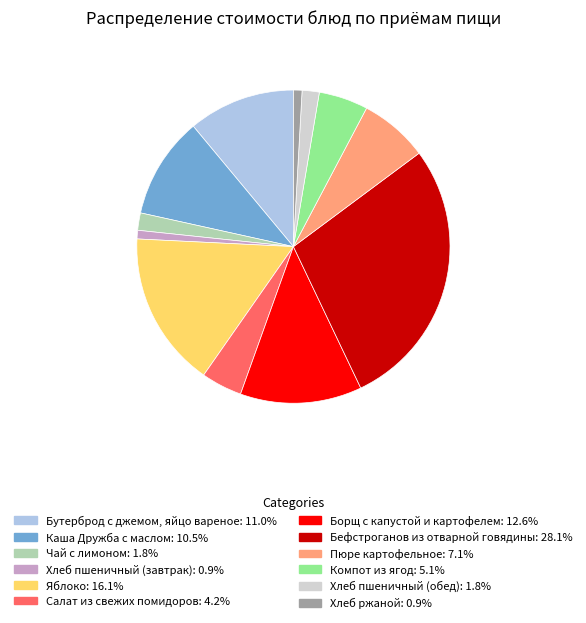

What is the largest slice in the pie chart?

Бефстроганов из отварной говядины